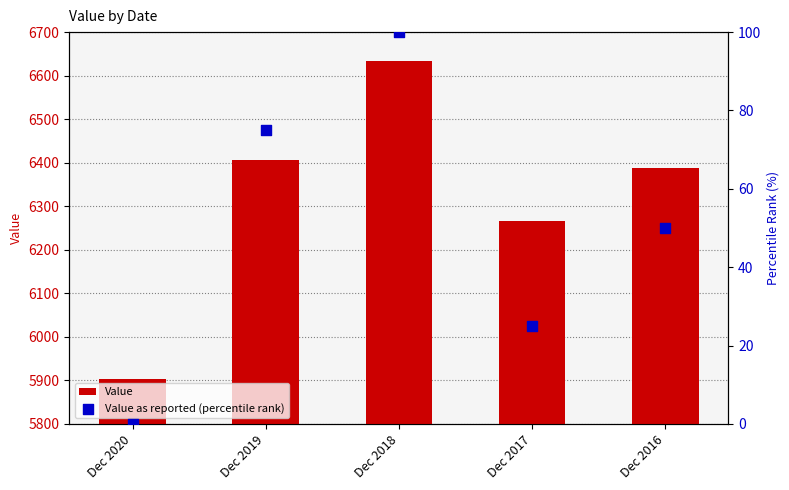

Which series has the largest total across all categories?

Value